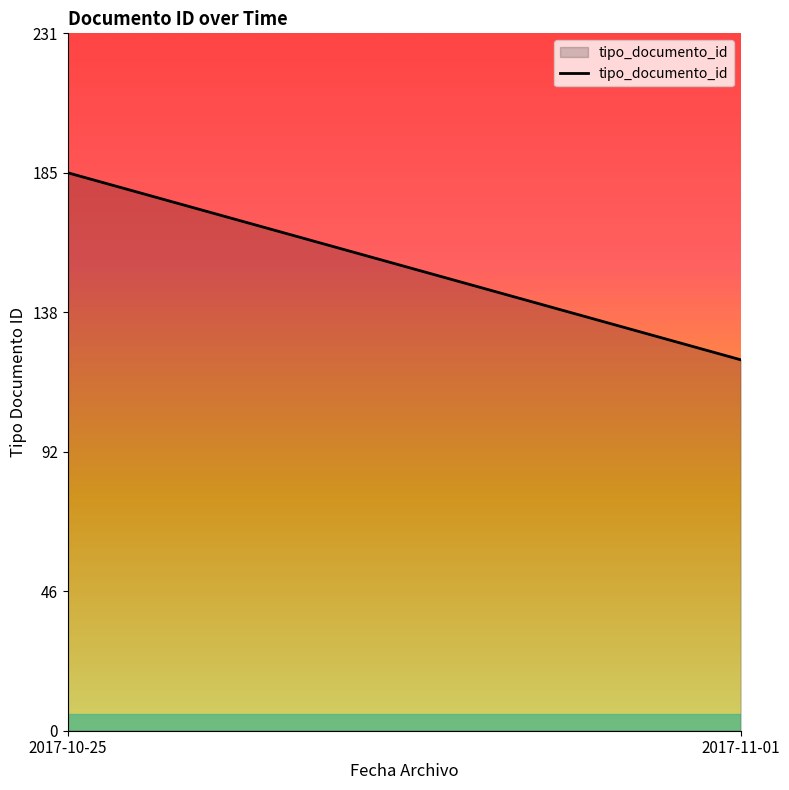

What is the label of the 1st point from the left?

2017-10-25